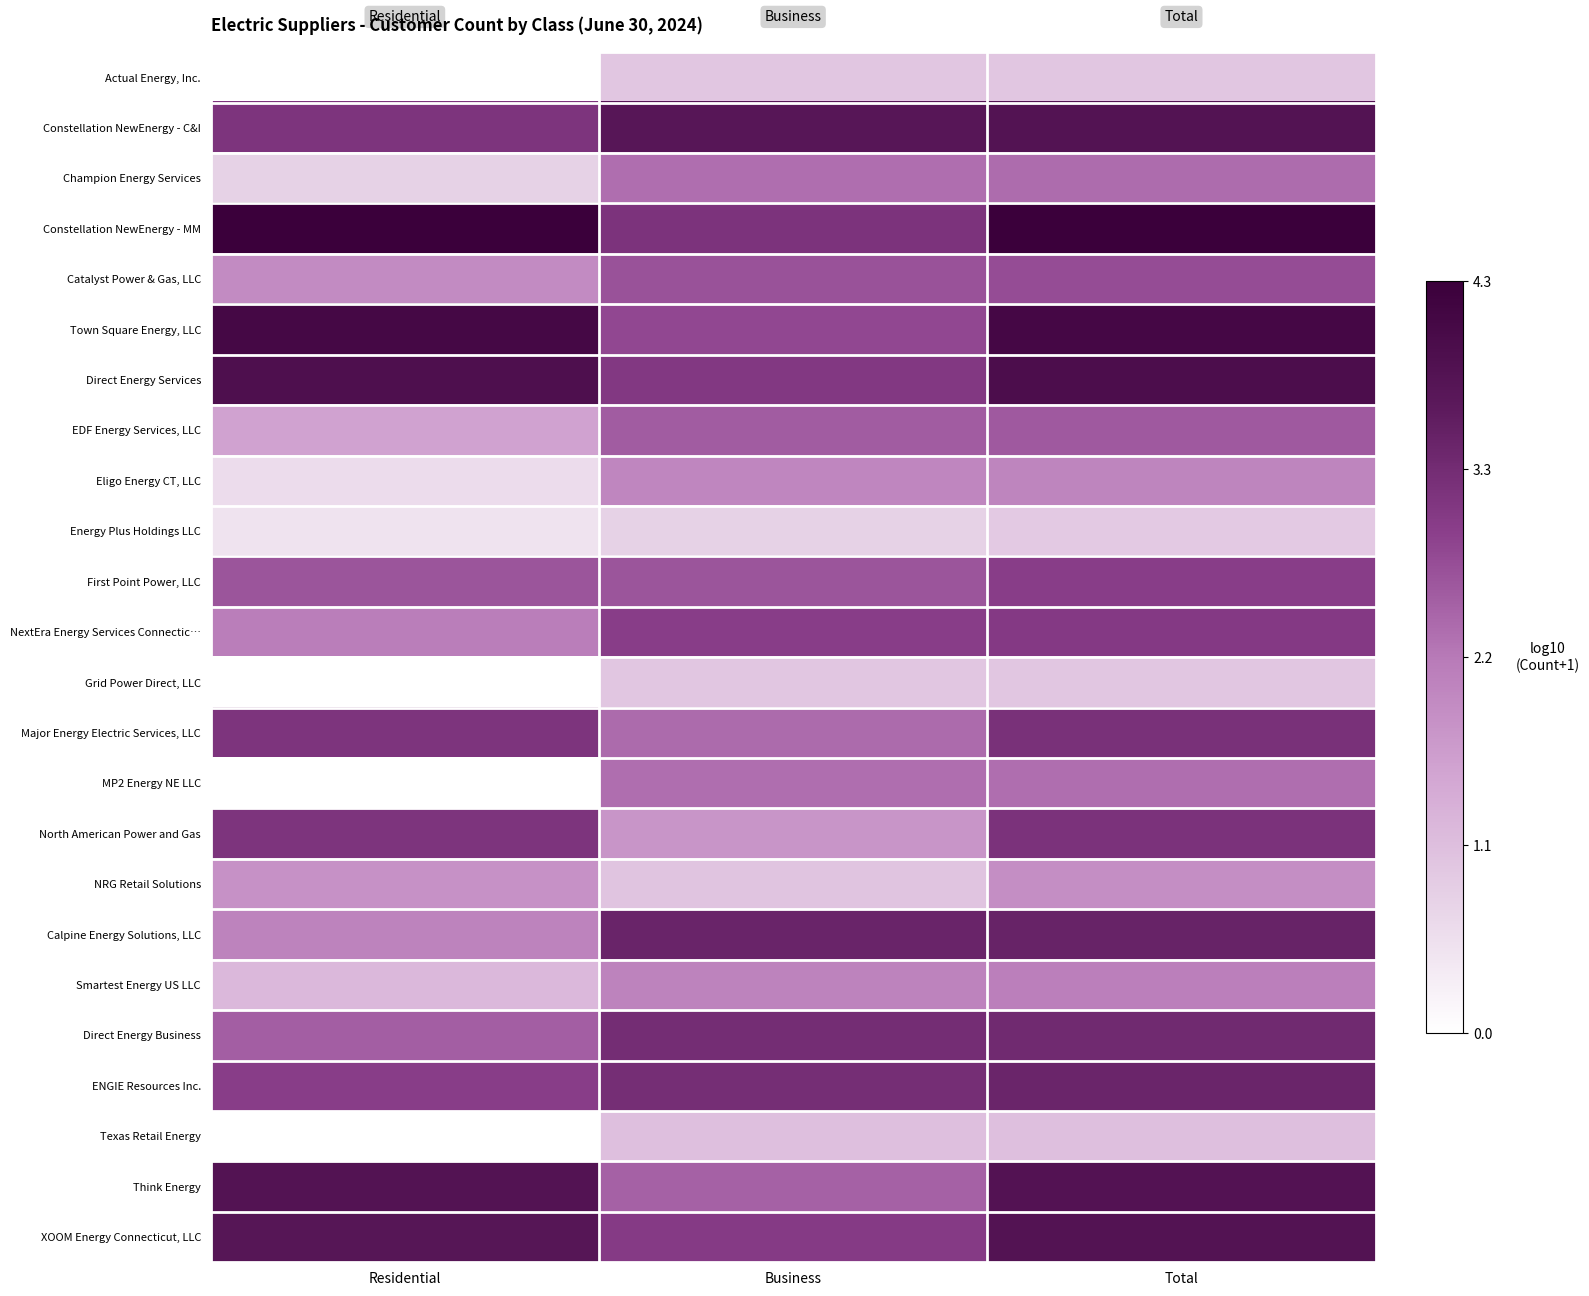

At Business, list the series in order from largest to smallest.

Constellation NewEnergy - C&I, Calpine Energy Solutions, LLC, Direct Energy Business, ENGIE Resources Inc., Constellation NewEnergy - MM, Direct Energy Services, XOOM Energy Connecticut, LLC, NextEra Energy Services Connectic…, Town Square Energy, LLC, Catalyst Power & Gas, LLC, First Point Power, LLC, EDF Energy Services, LLC, Think Energy, Major Energy Electric Services, LLC, Champion Energy Services, MP2 Energy NE LLC, Smartest Energy US LLC, Eligo Energy CT, LLC, North American Power and Gas, Texas Retail Energy, NRG Retail Solutions, Actual Energy, Inc., Grid Power Direct, LLC, Energy Plus Holdings LLC